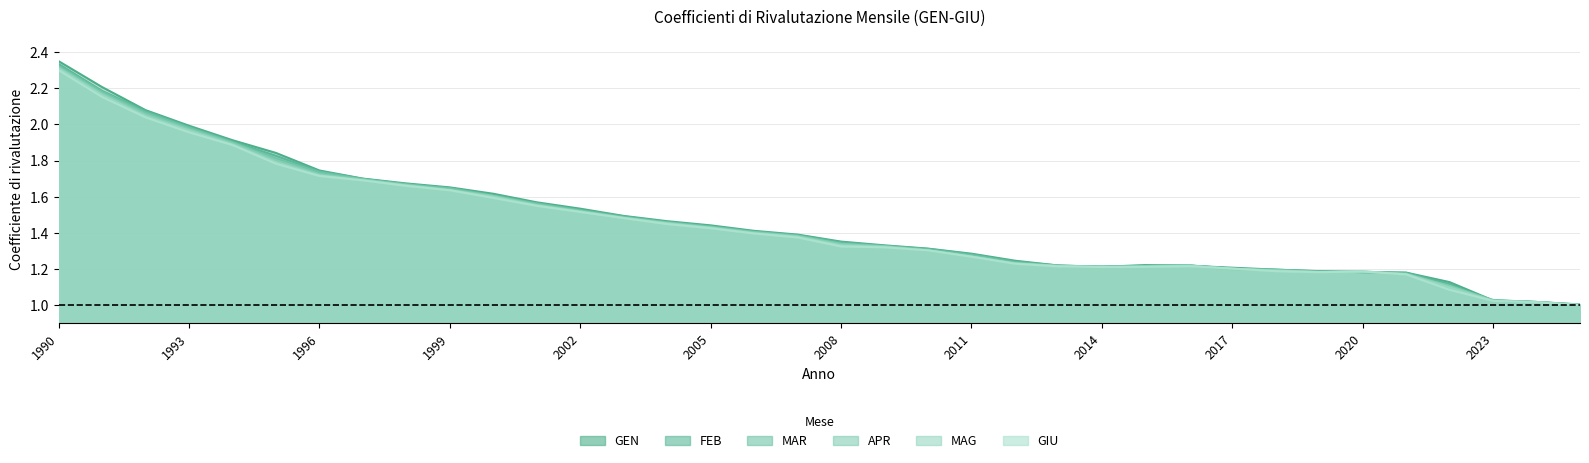

Rank the series at 2020 from highest to lowest value.

MAG, GIU, FEB, APR, MAR, GEN